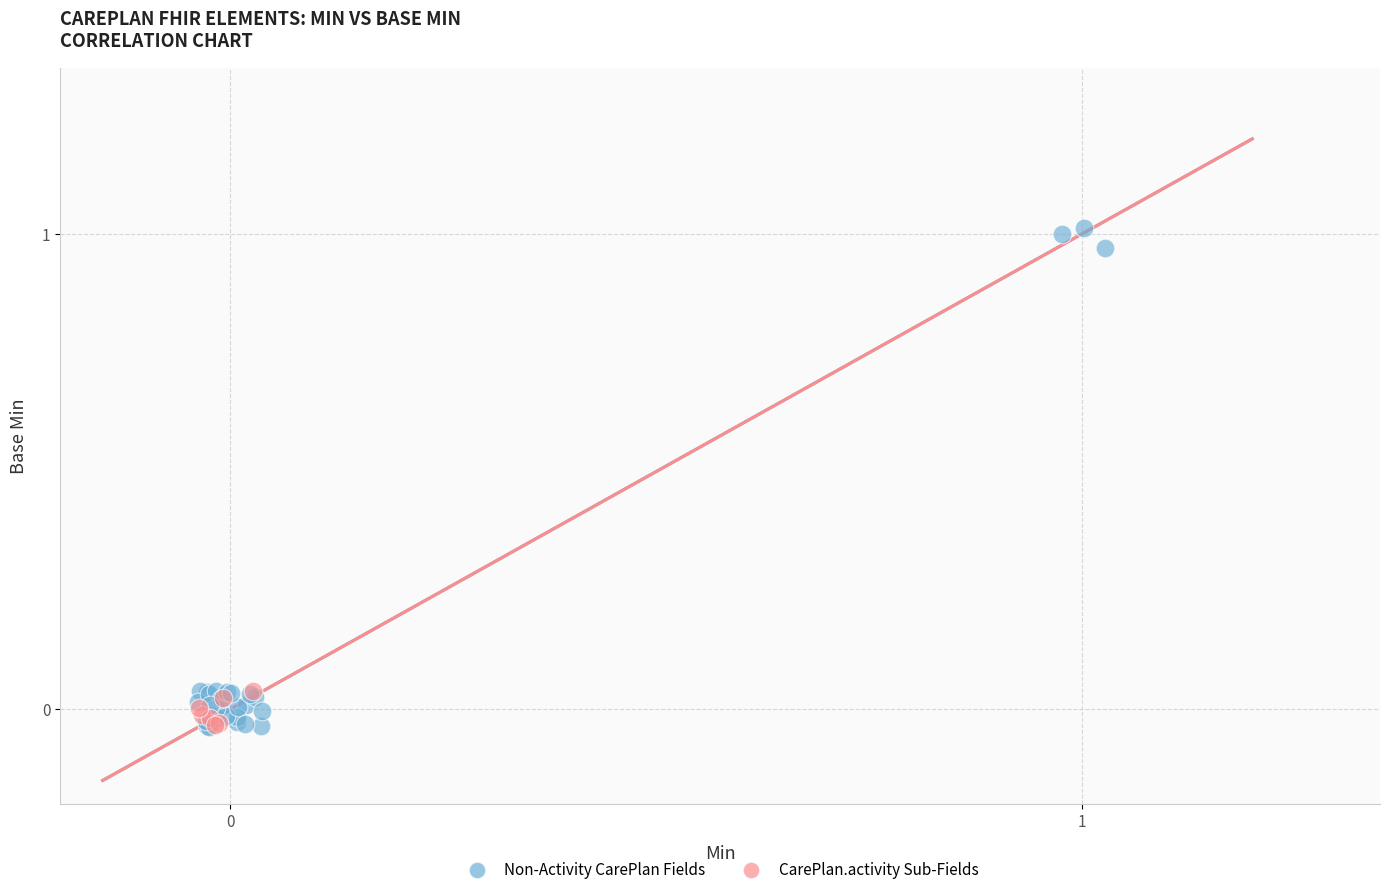

Which series has the largest Y range (max minus min)?

Non-Activity CarePlan Fields